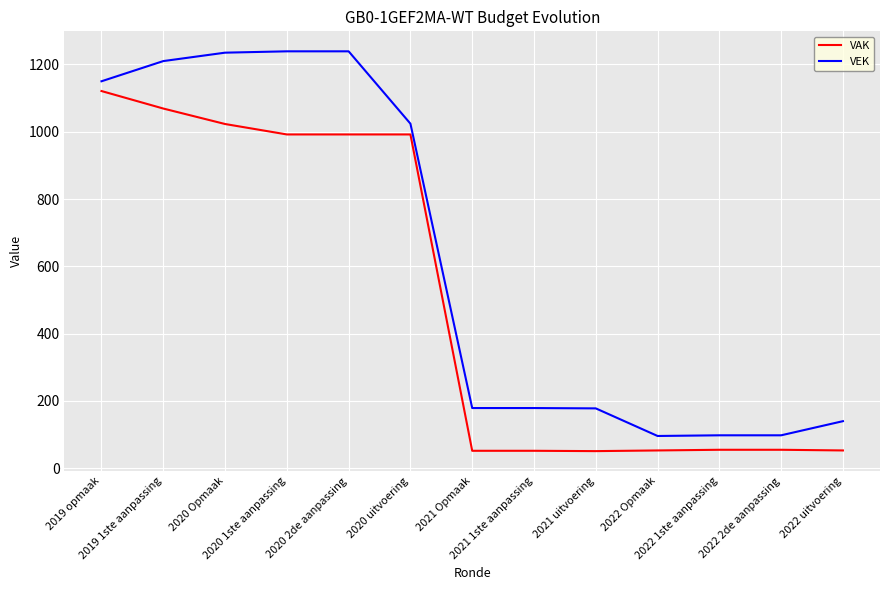

What is the total value across all series at 2022 1ste aanpassing?

153